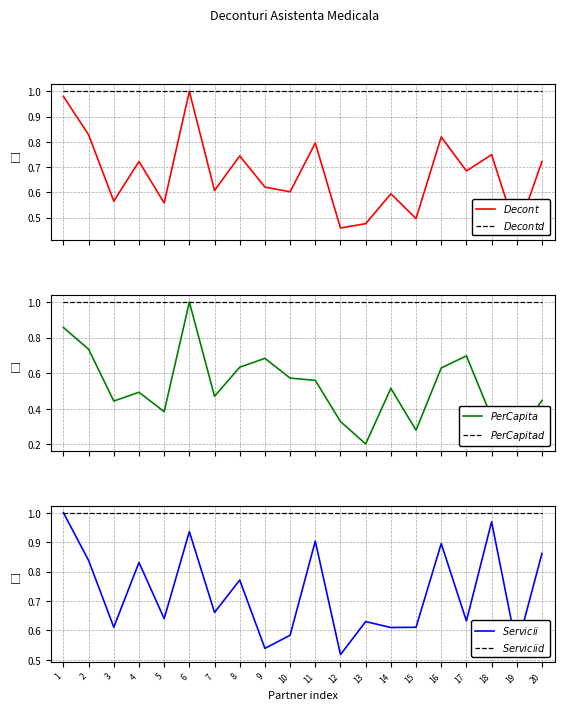

At how many categories does at least one series exceed 0?

20